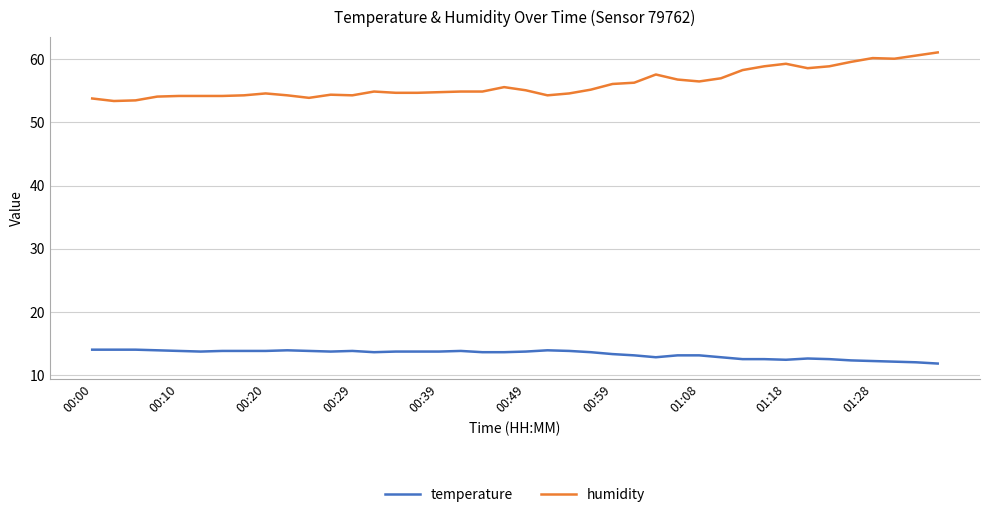

Which series has the widest spread of values?

humidity